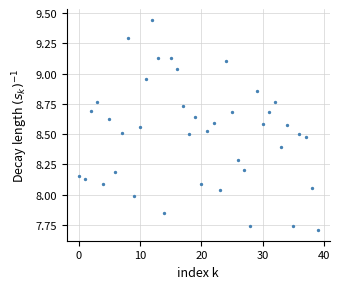

What is the range of Y values (max minus min)?

1.7